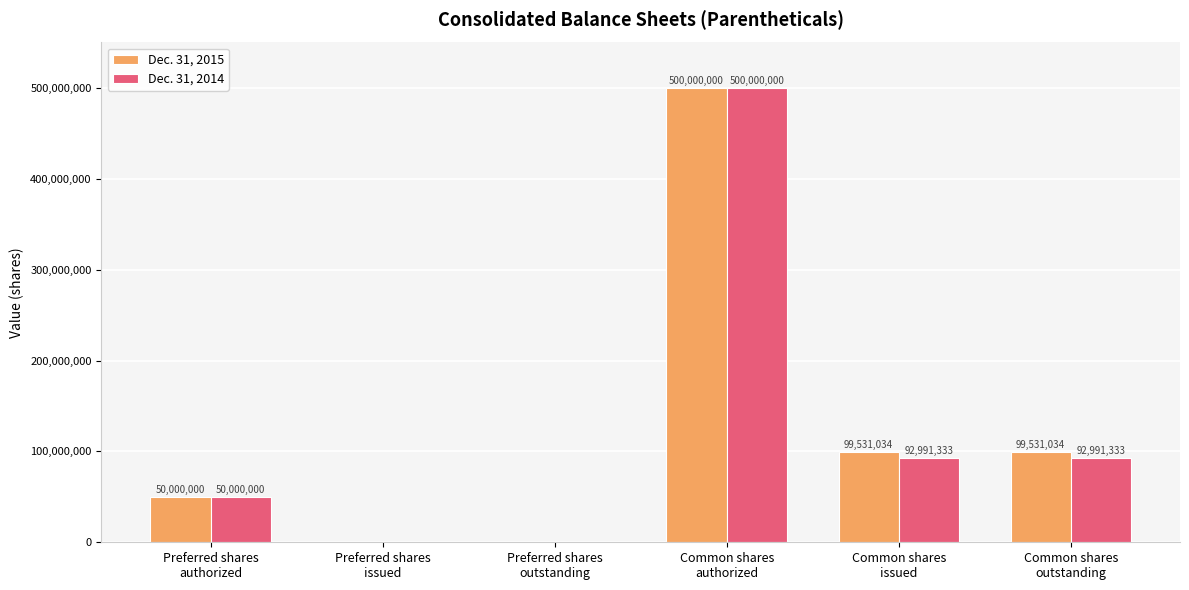

The Dec. 31, 2014 series shows 0 at Preferred shares
outstanding. True or false?

True